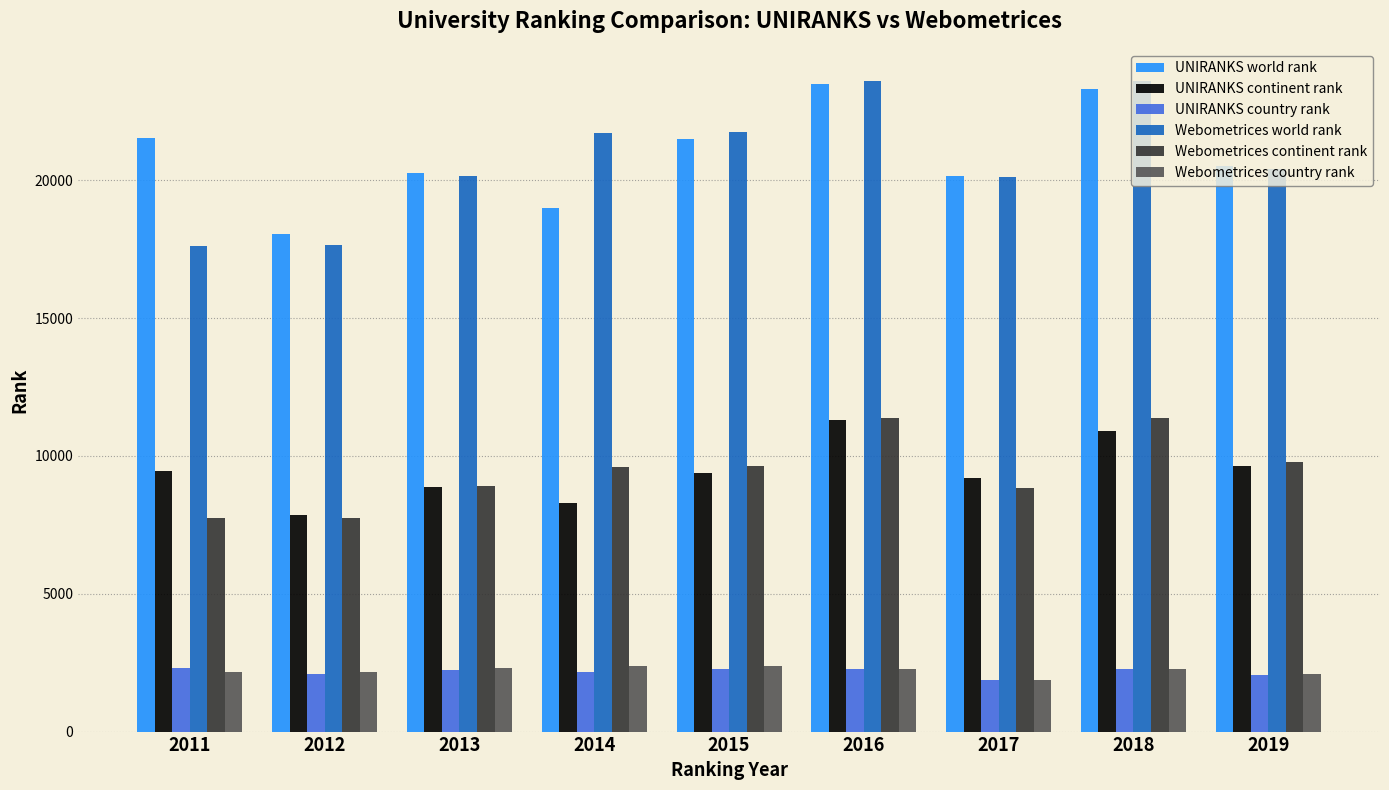

What is the spread (max minus min) of values at 2016?

21326